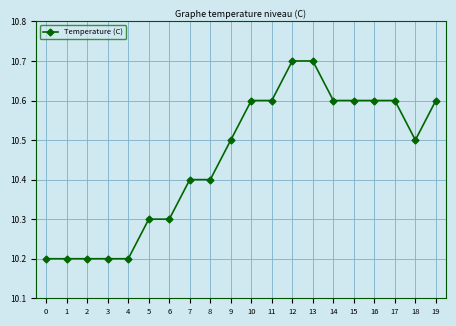

What is the sum of all values?

209.0